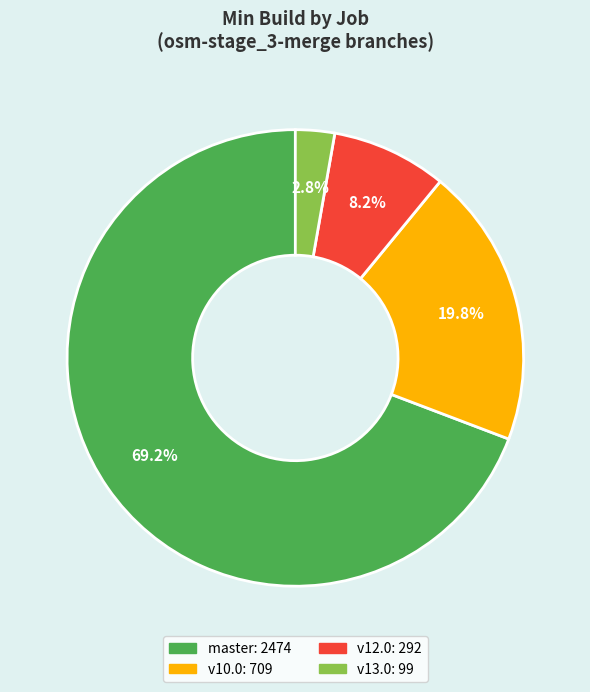

Is there a majority slice in this chart?

Yes